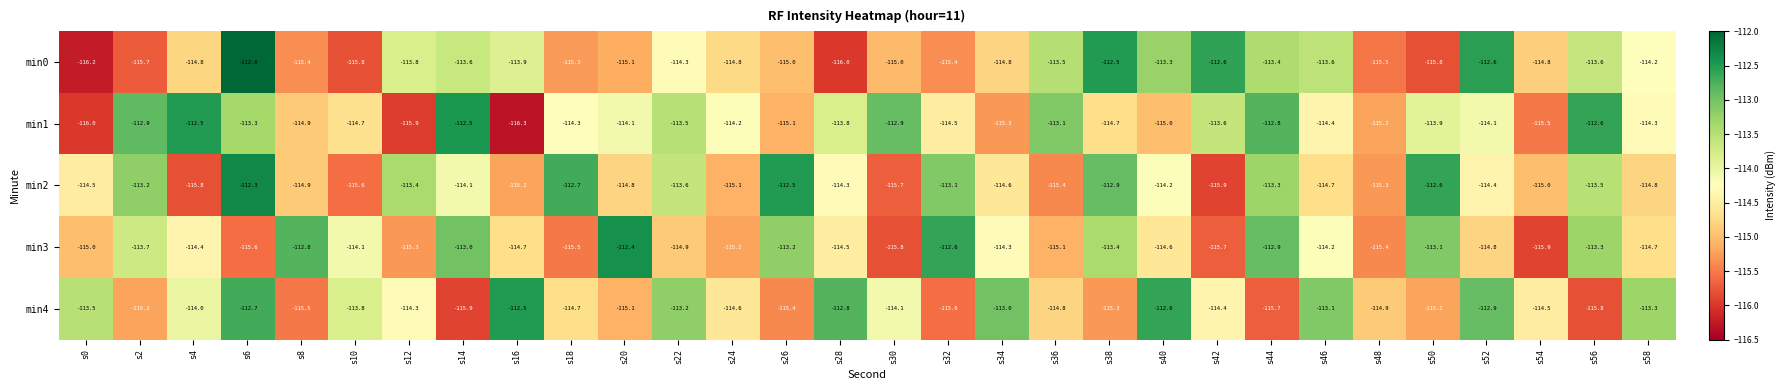

Which label corresponds to the smallest value in the chart?

s16